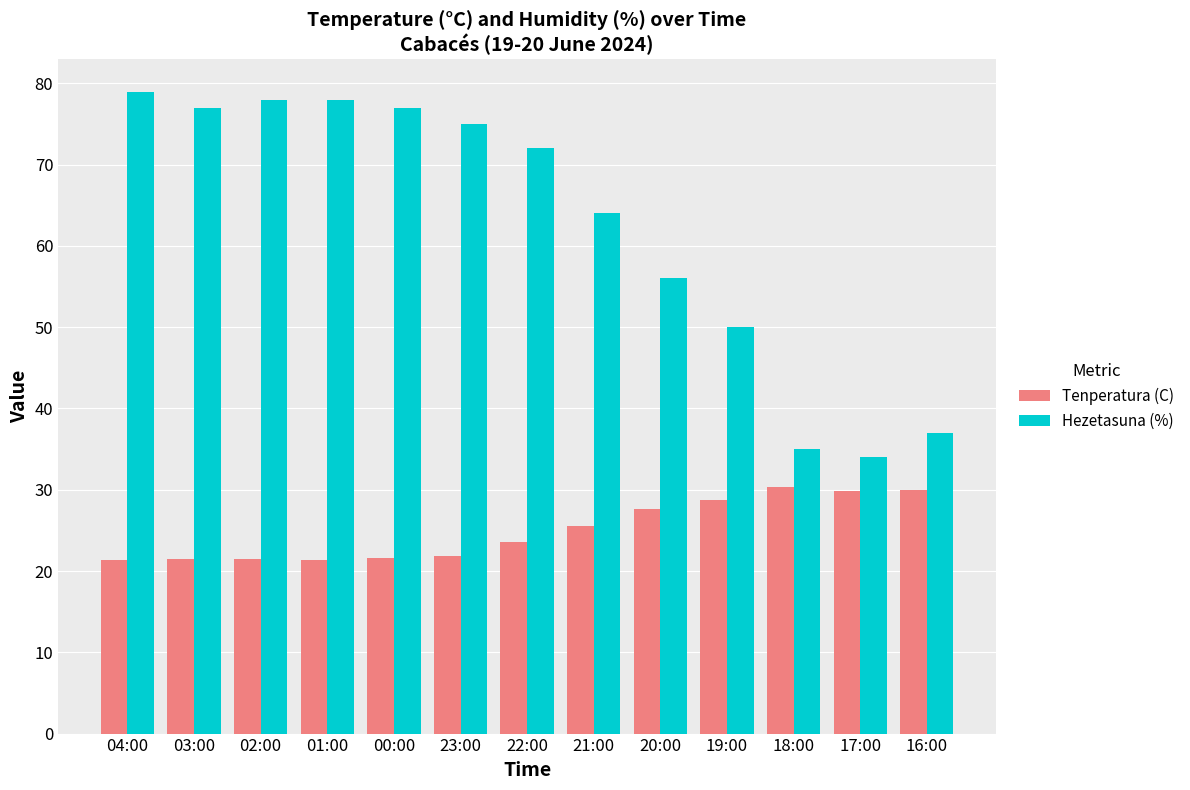

At which label does Hezetasuna (%) reach its peak?

04:00